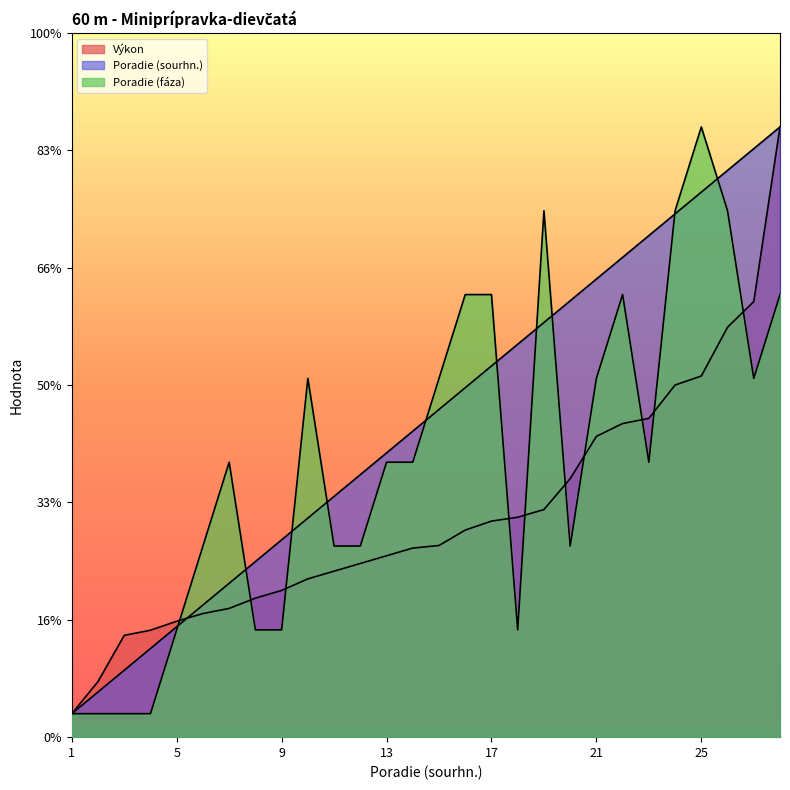

At which label does Poradie (sourhn.) first exceed 13?

14